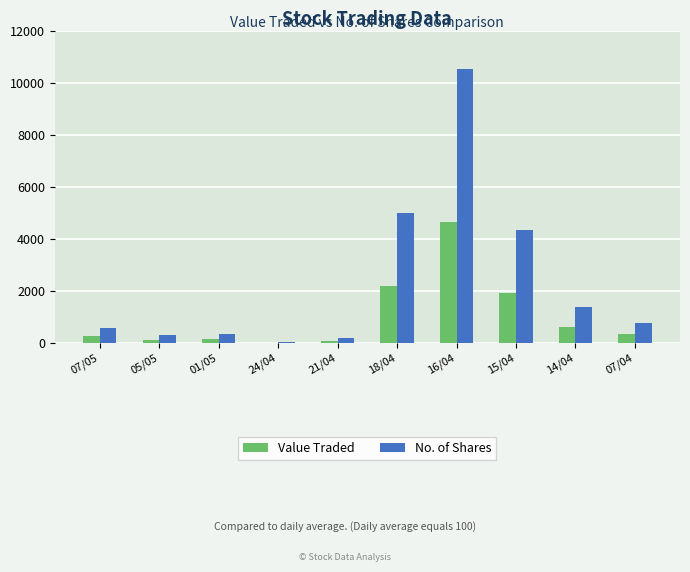

The value of No. of Shares at 07/05 is 1028. True or false?

False